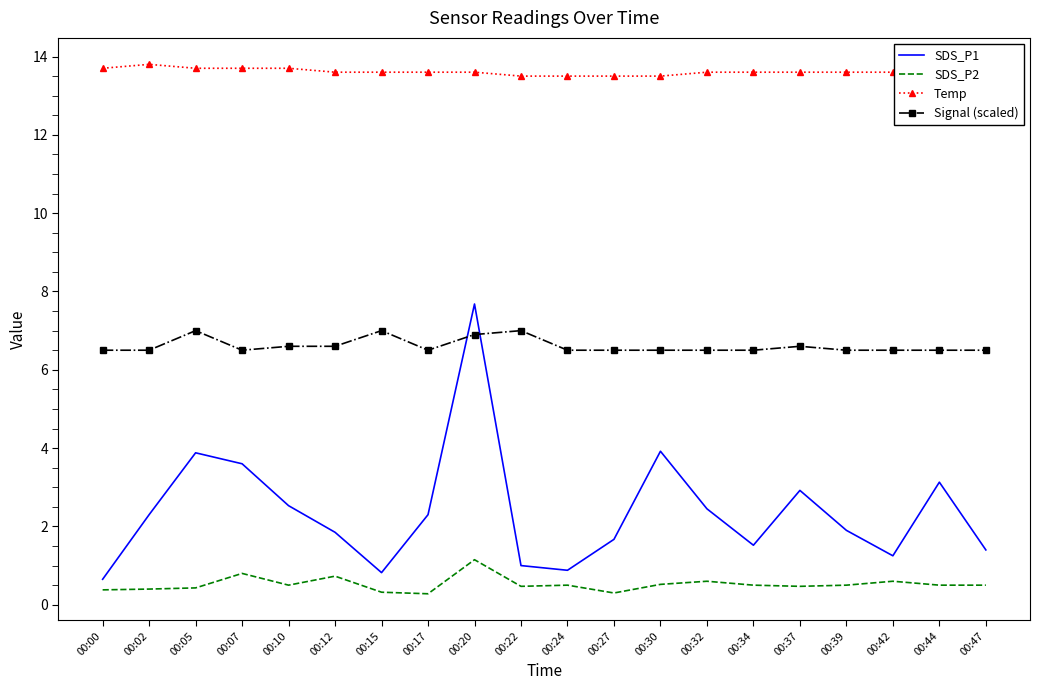

Rank the series at 00:07 from lowest to highest value.

SDS_P2, SDS_P1, Signal (scaled), Temp